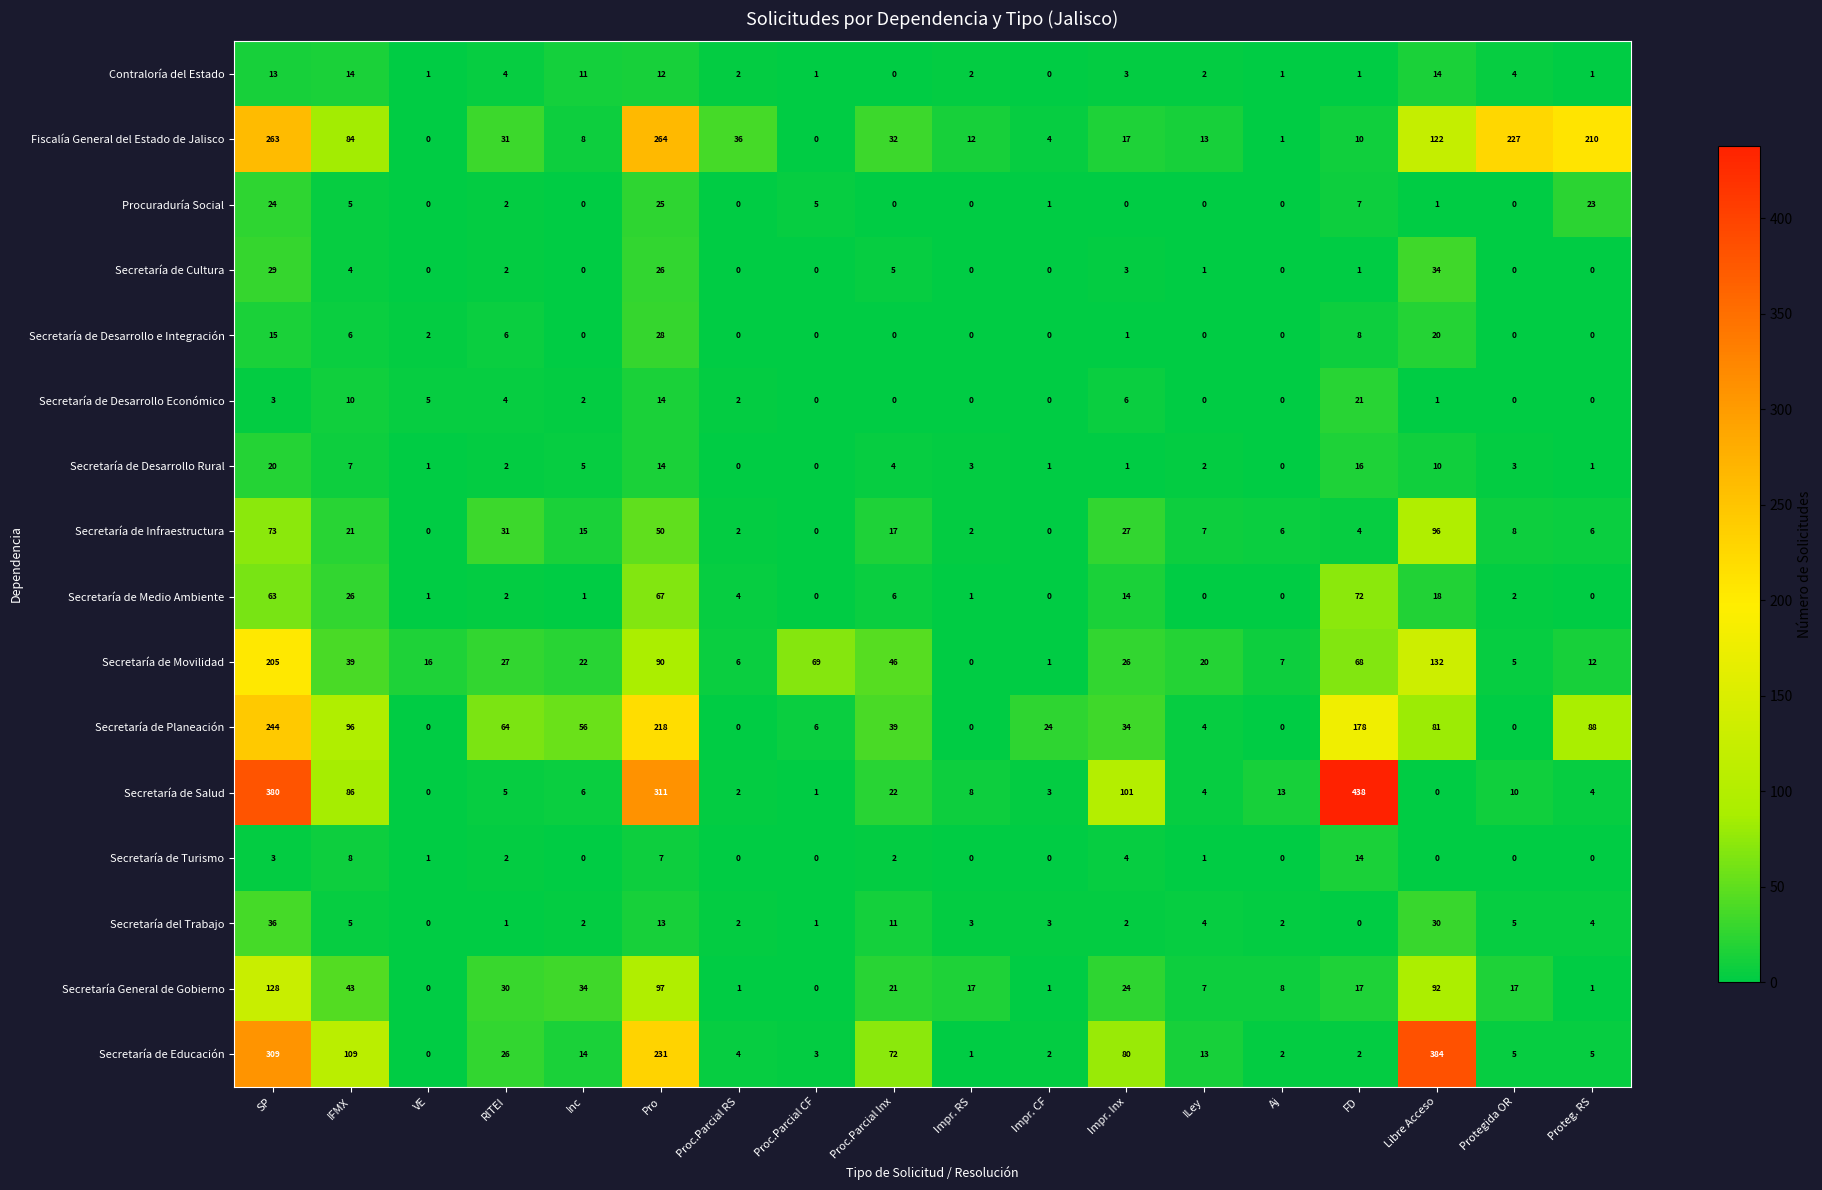

Is it true that Secretaría de Desarrollo e Integración equals 3 at IFMX?

False